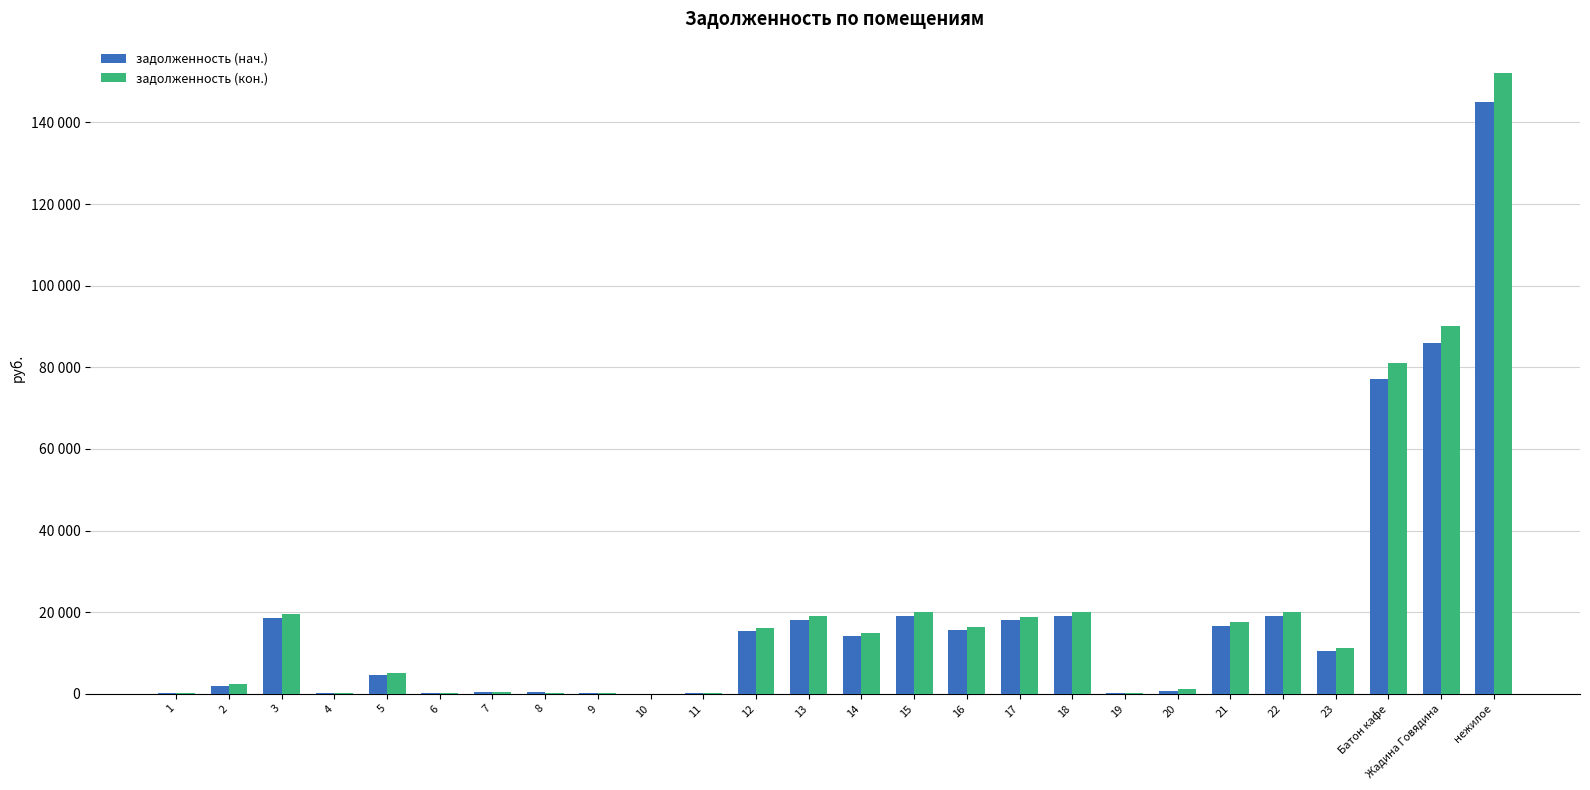

Are the bars grouped side by side (vs. stacked)?

Yes